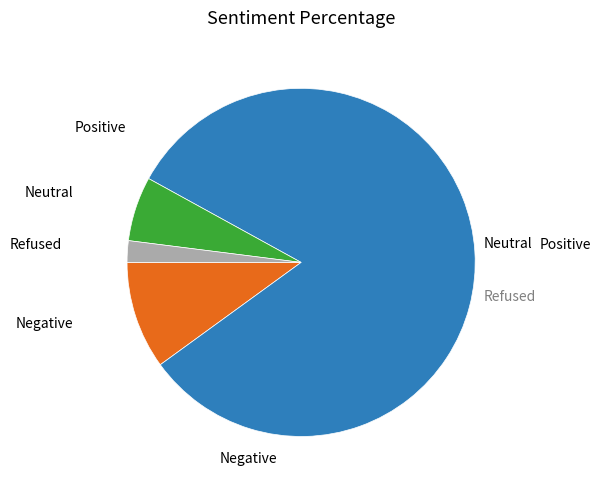

Count the number of slices in the pie.

4